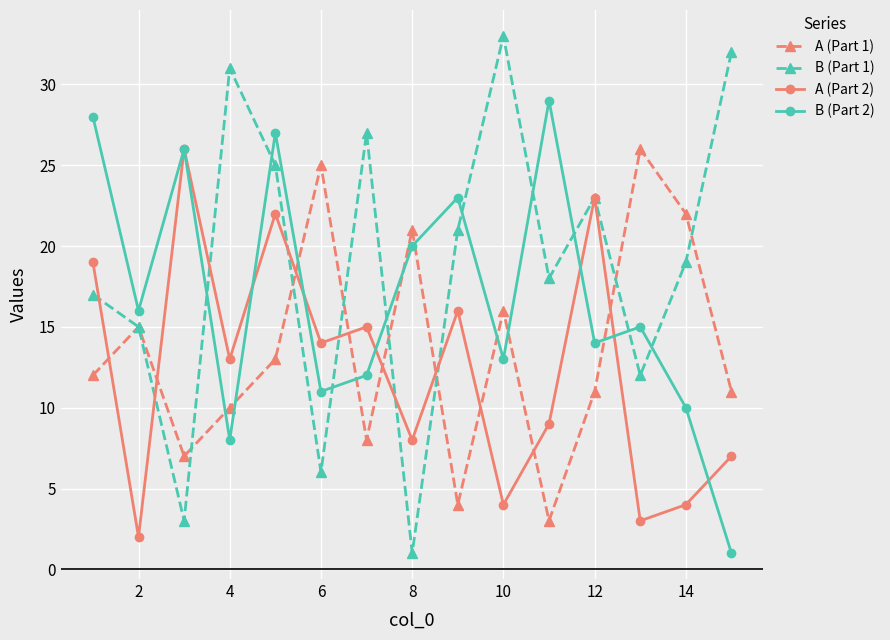

Rank the series by their average value, from lowest to highest.

A (Part 2), A (Part 1), B (Part 2), B (Part 1)